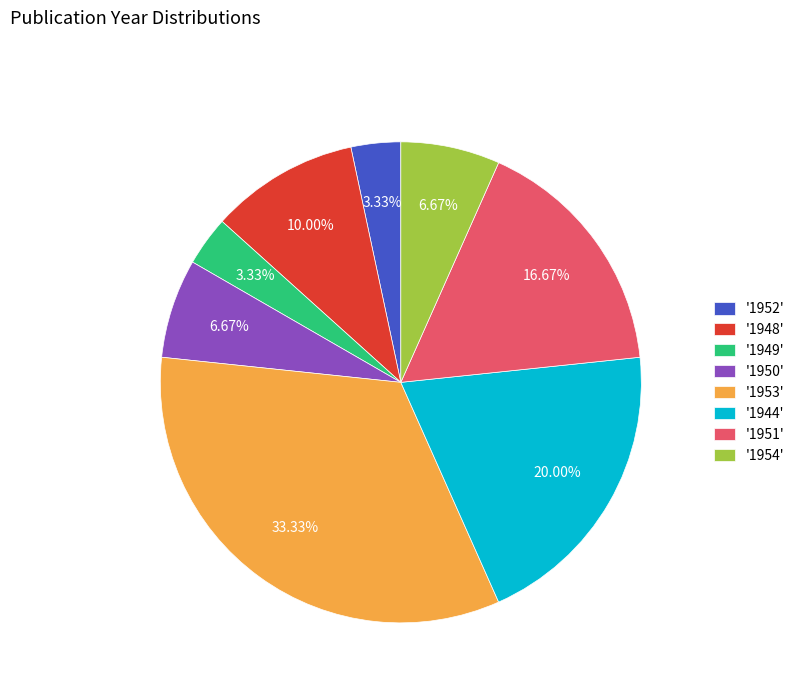

Between '1952' and '1944', which is larger?

'1944'